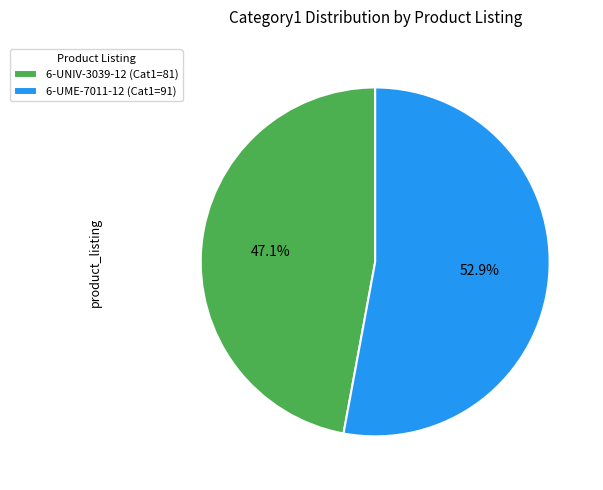

To the nearest percent, what is the average slice percentage?

50%